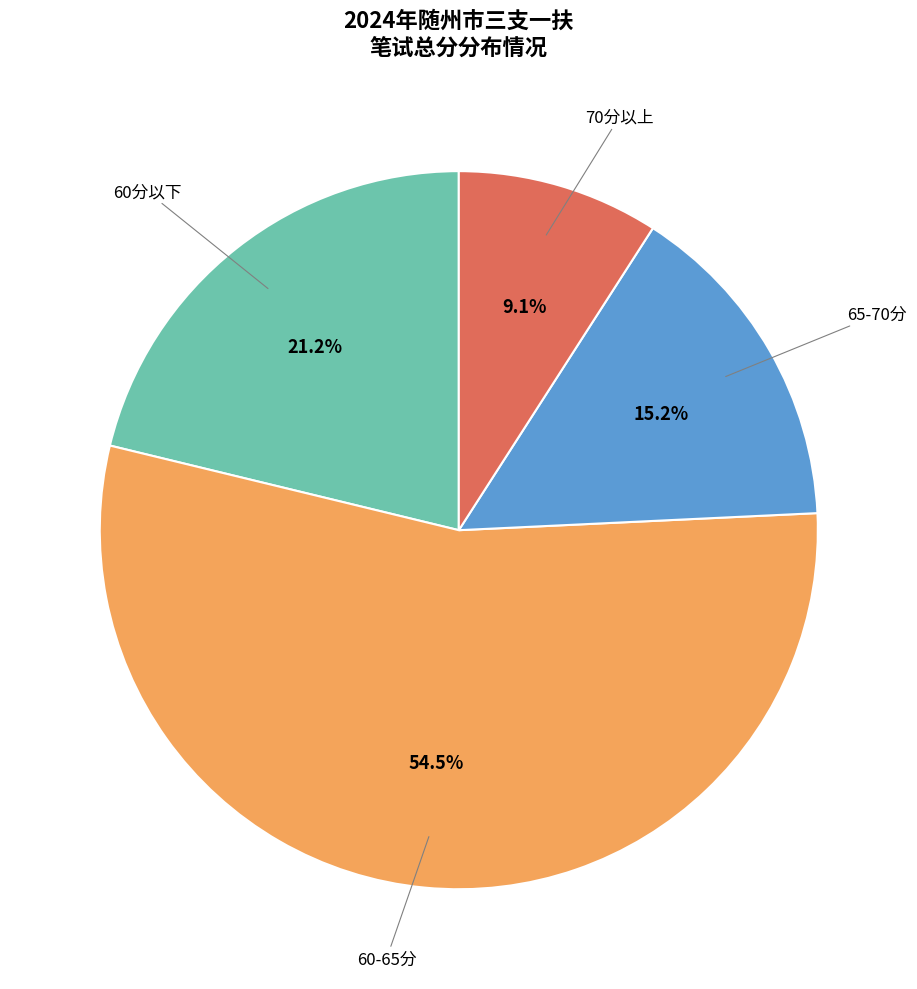

Is there any slice that represents more than half of the pie?

Yes